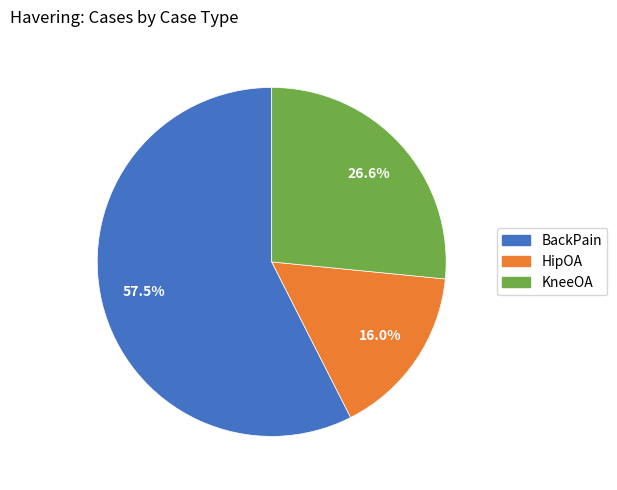

How many segments does this pie chart have?

3